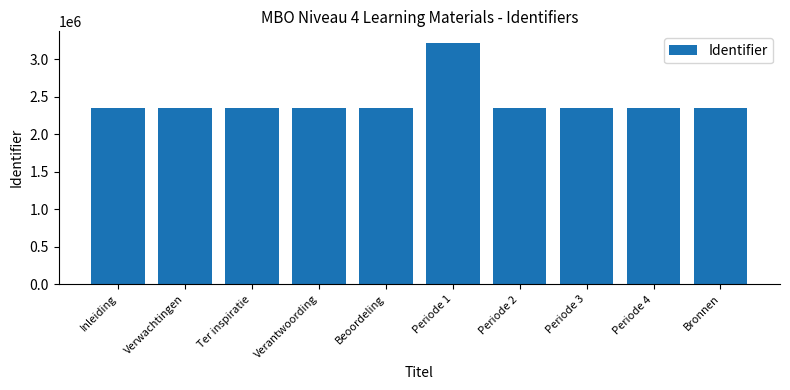

True or false: the data shows 1035652 at Bronnen.

False